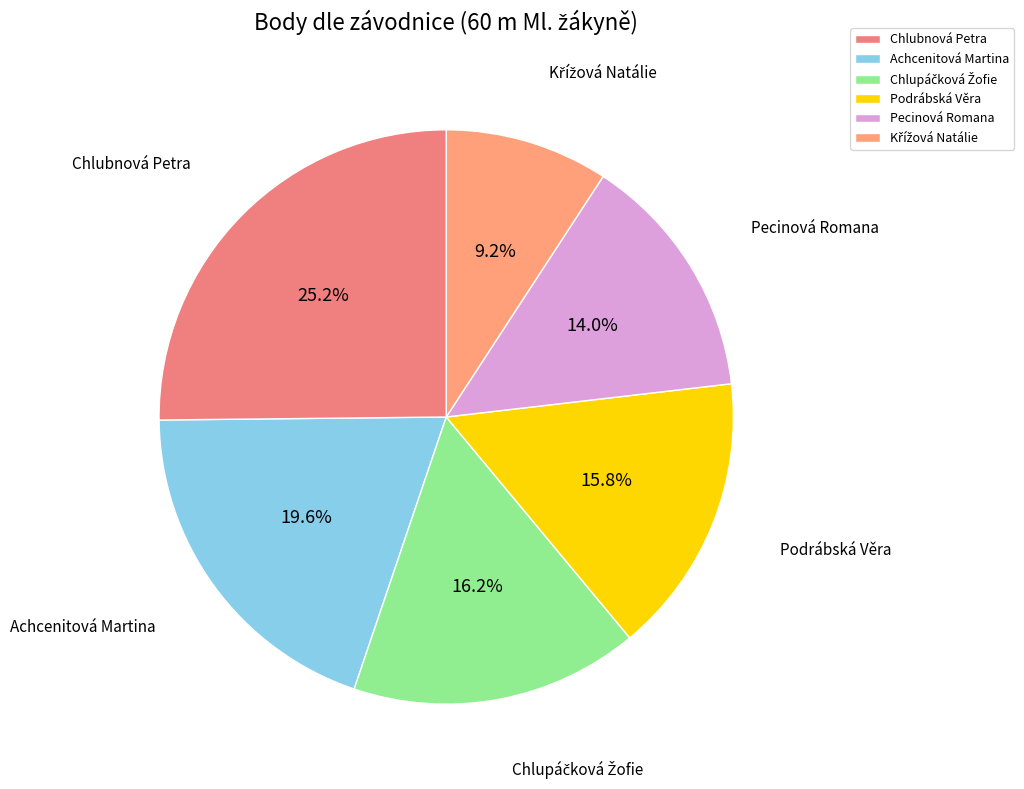

What is the ratio of the value at Pecinová Romana to the value at Achcenitová Martina?

0.7